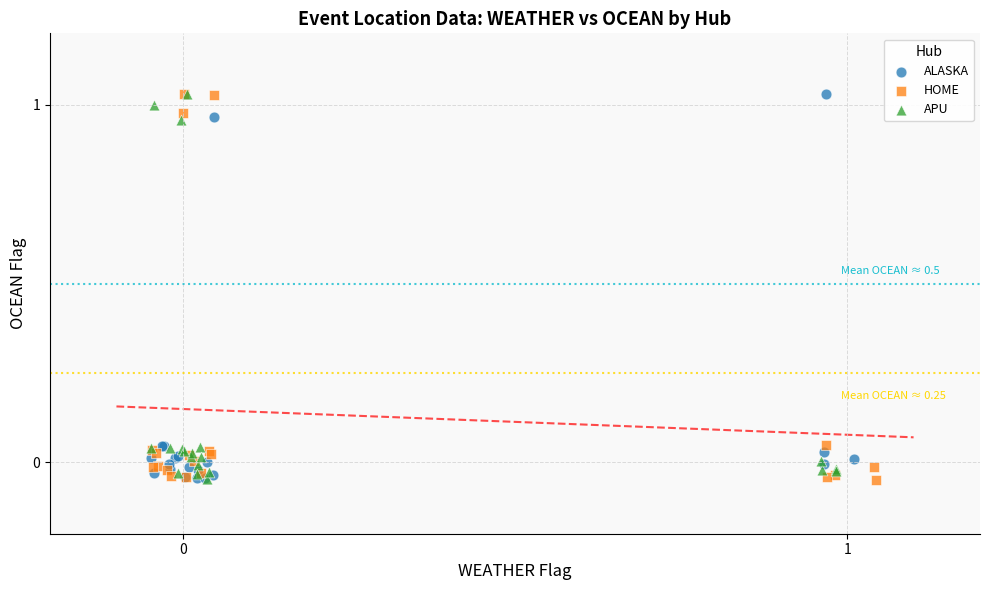

What are all the series names shown in the legend?

ALASKA, HOME, APU